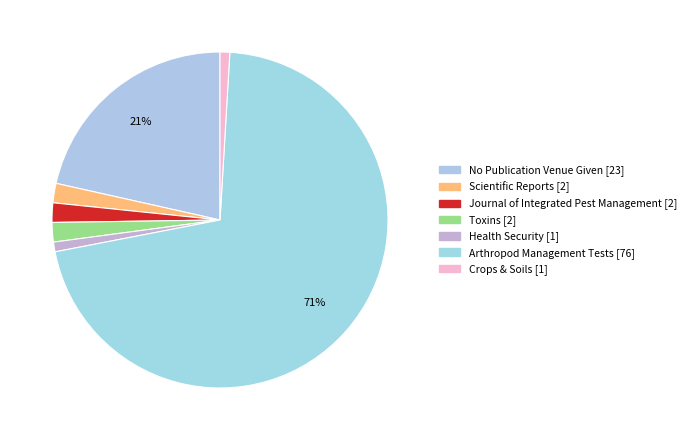

What is the largest slice in the pie chart?

Arthropod Management Tests